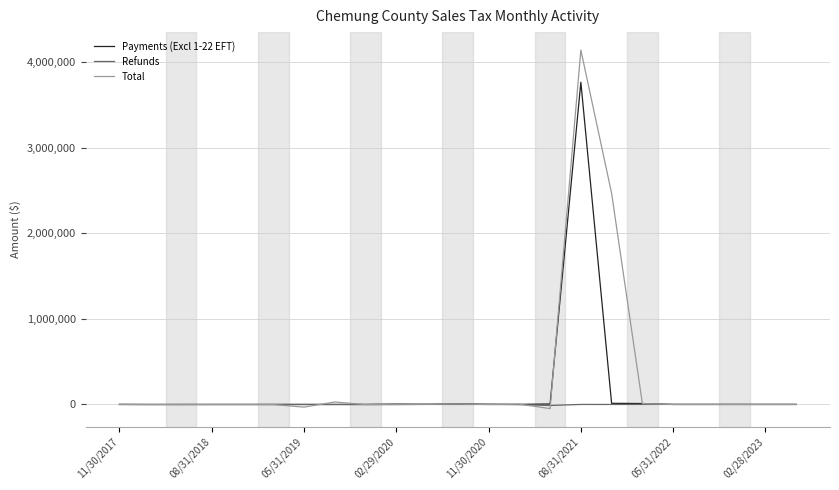

True or false: Payments (Excl 1-22 EFT) has more than 1 interior local peaks.

True